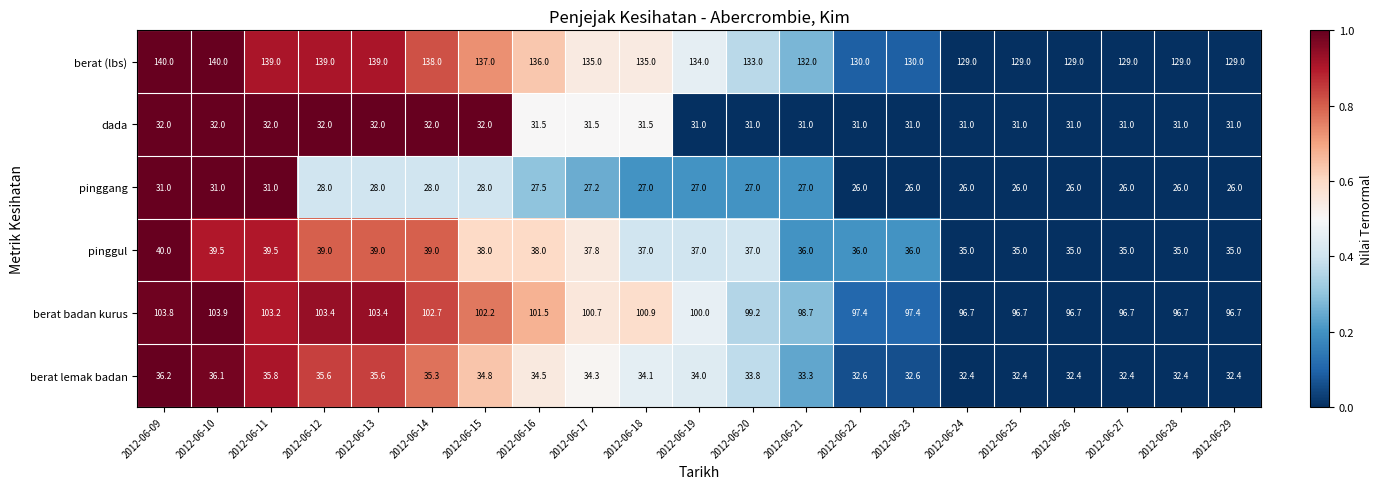

Is the value of pinggang at 2012-06-29 greater than the value of pinggul at 2012-06-17?

No